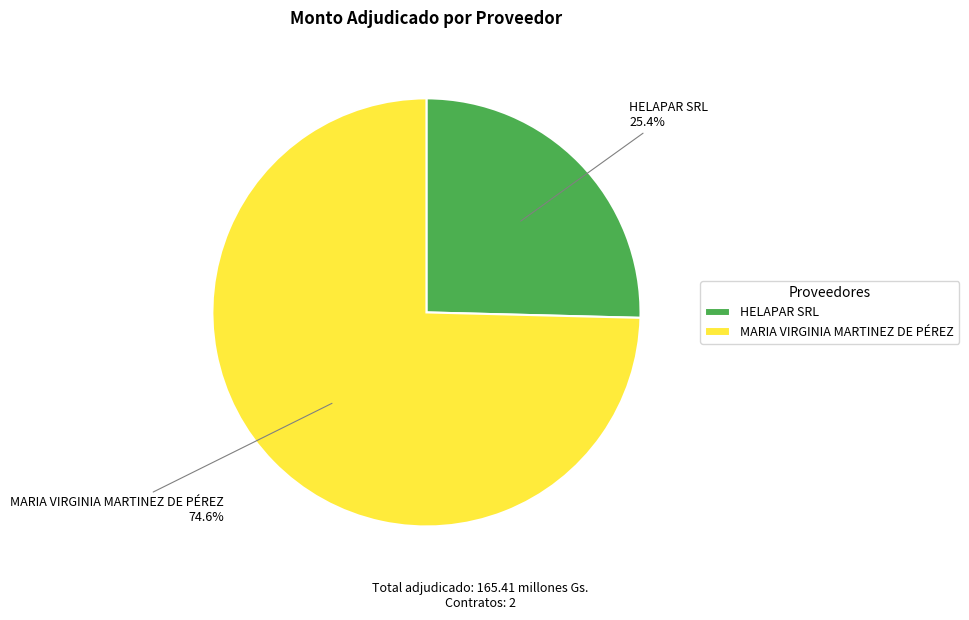

What is the smallest slice in the pie chart?

HELAPAR SRL